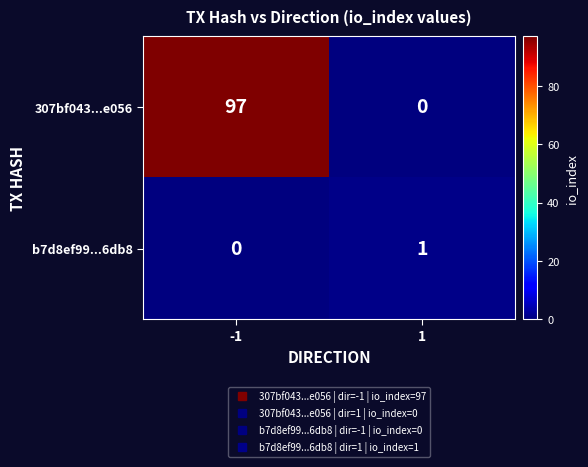

Count the number of categories in the chart.

2